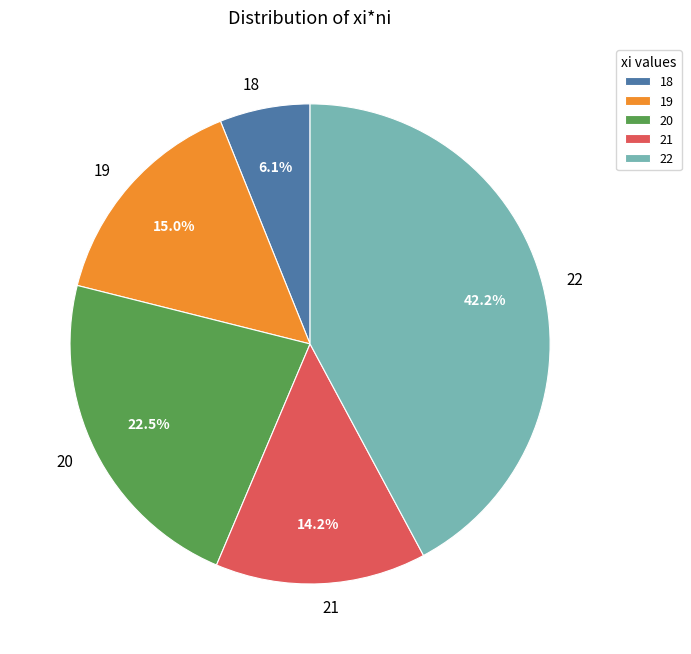

What portion of the pie excludes 20?

77.5%